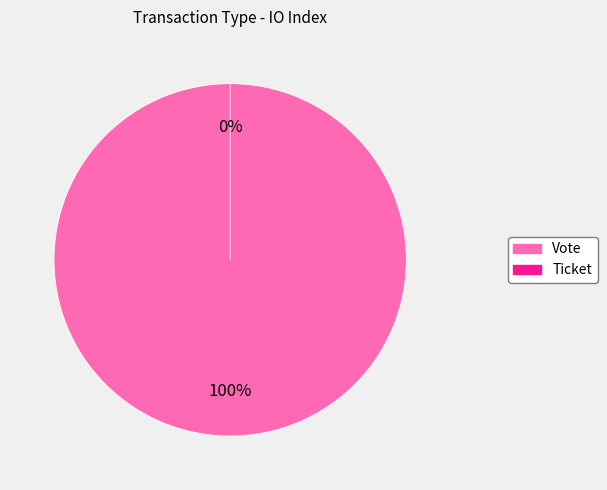

Which category accounts for the majority?

Vote